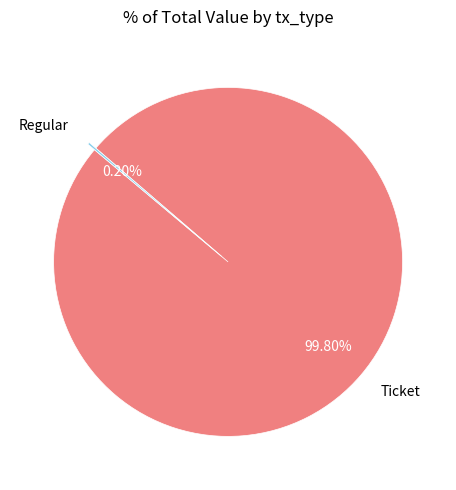

Which slice represents more than half of the pie?

Ticket